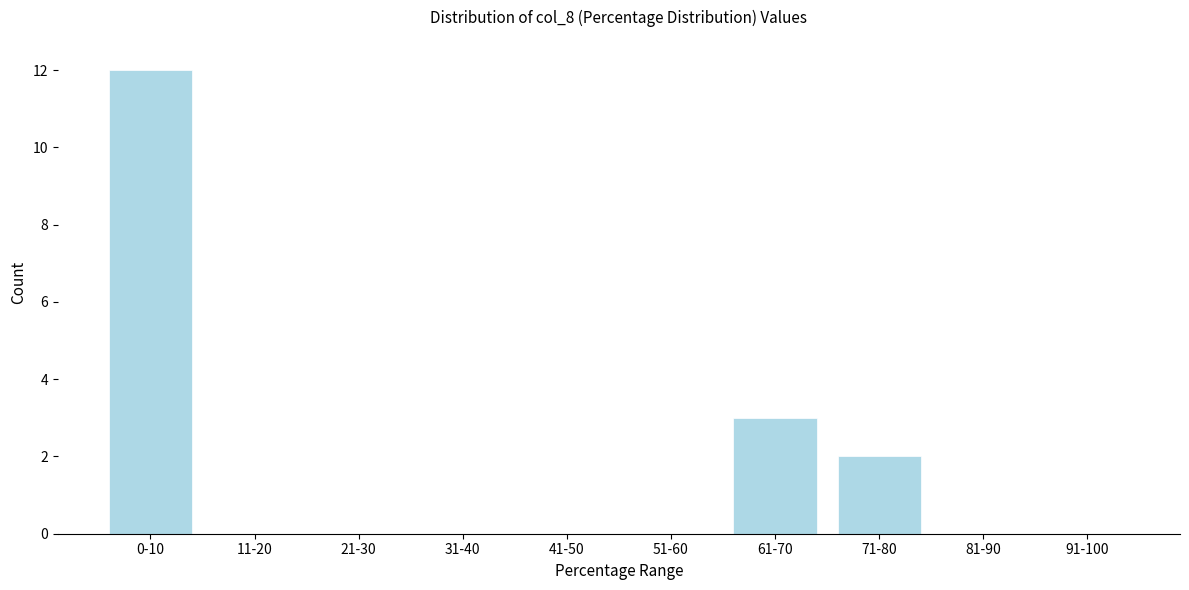

Reading right to left, list all the values displayed in this chart.

91-100=0	81-90=0	71-80=2	61-70=3	51-60=0	41-50=0	31-40=0	21-30=0	11-20=0	0-10=12